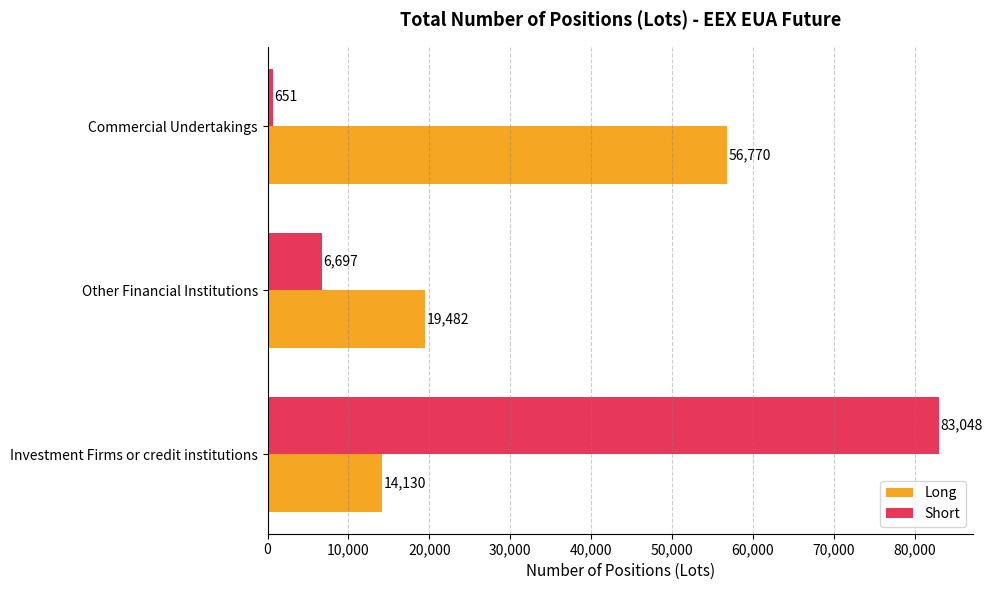

What is the average value of the Long series?

30127